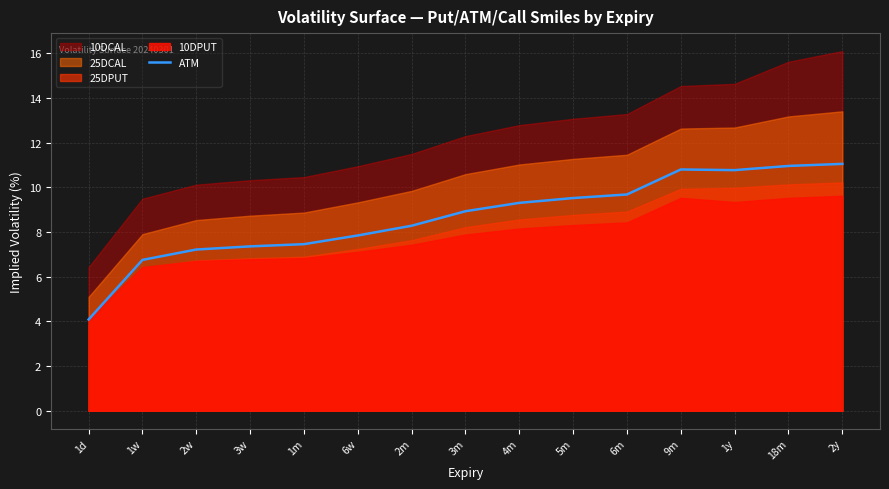

How many interior local valleys (lower than both neighbors) does the data have?

1